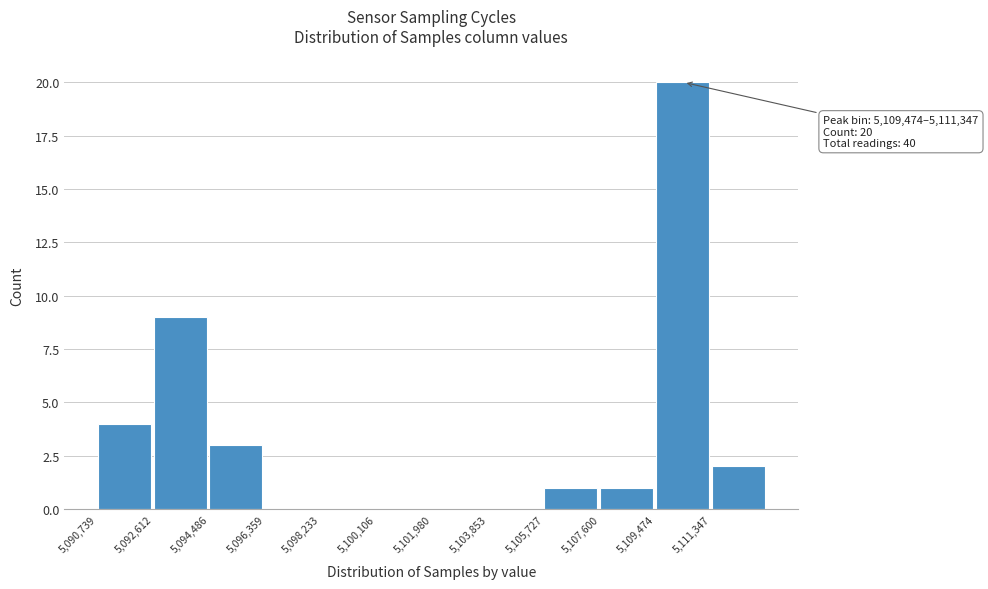

Which range on the x-axis has the tallest bar?

5109400 to 5111400